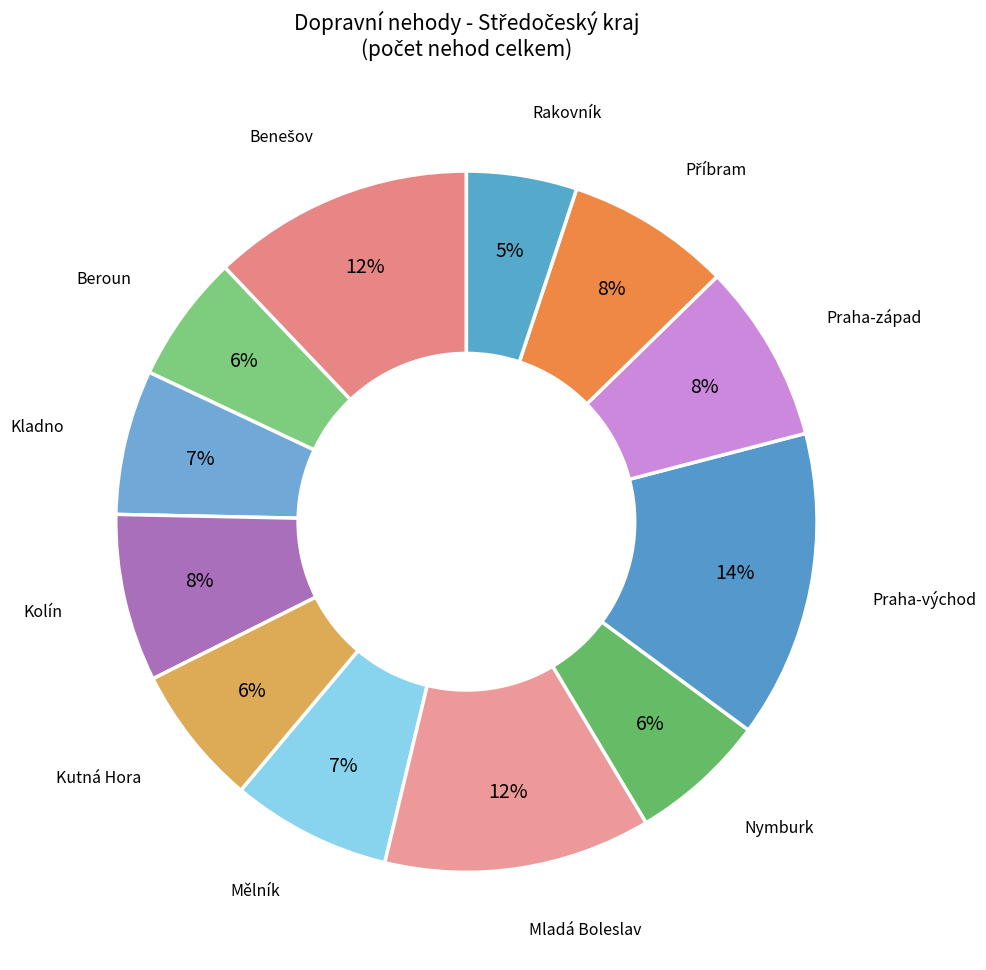

To the nearest percent, what portion does Praha-západ represent?

8%